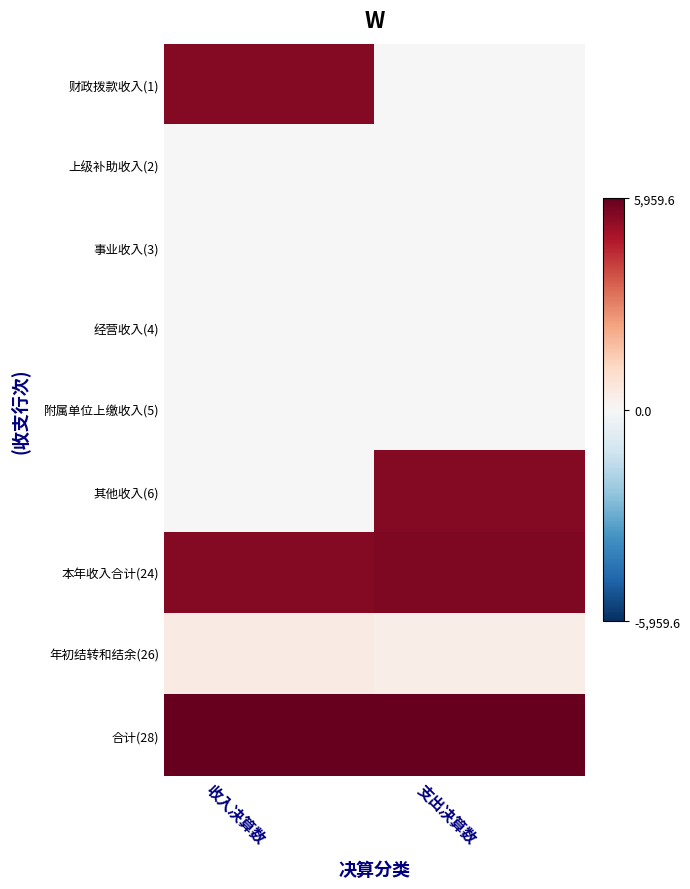

Reading right to left, extract all data points from this chart.

财政拨款收入(1): 支出决算数=0.0	收入决算数=5472.0
上级补助收入(2): 支出决算数=0.0	收入决算数=0.0
事业收入(3): 支出决算数=0.0	收入决算数=0.0
经营收入(4): 支出决算数=0.0	收入决算数=0.0
附属单位上缴收入(5): 支出决算数=0.0	收入决算数=0.0
其他收入(6): 支出决算数=5453.8	收入决算数=3.6
本年收入合计(24): 支出决算数=5552.8	收入决算数=5475.6
年初结转和结余(26): 支出决算数=406.8	收入决算数=484.0
合计(28): 支出决算数=5959.6	收入决算数=5959.6